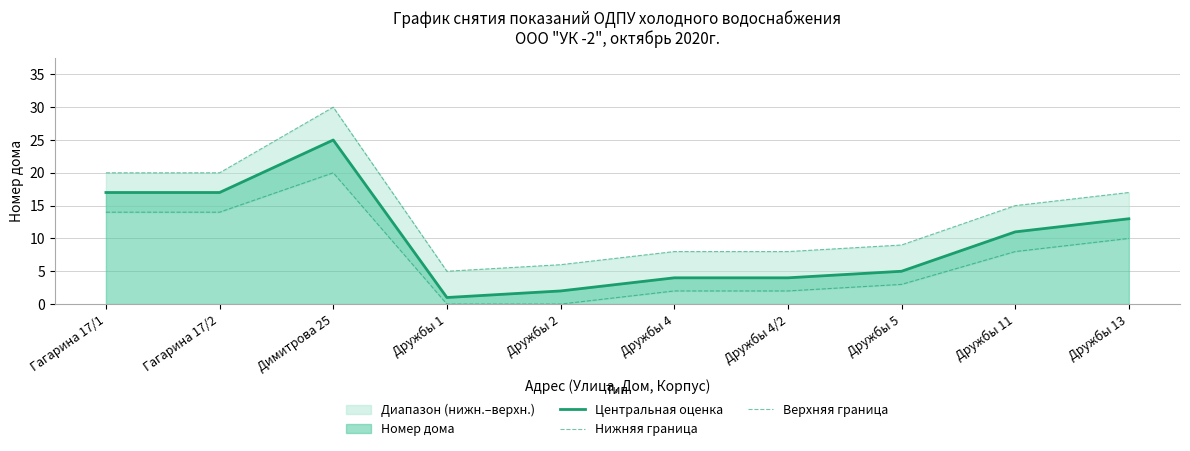

What is the value of the Центральная оценка point at the 9th from the left?

11